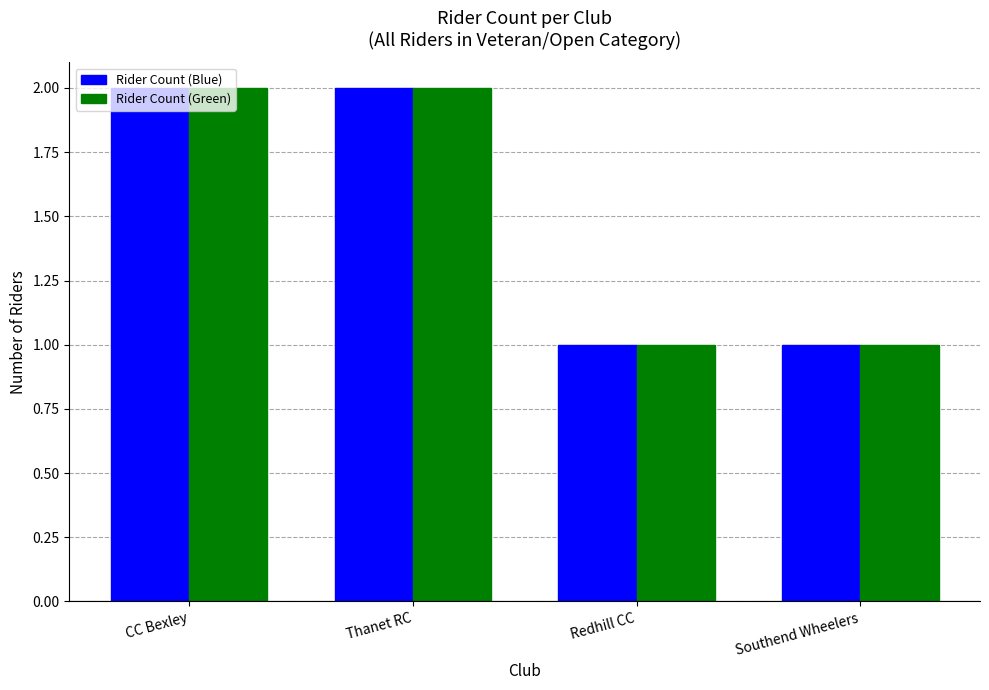

What is the difference between the second highest and minimum values in the Rider Count (Green) series?

1